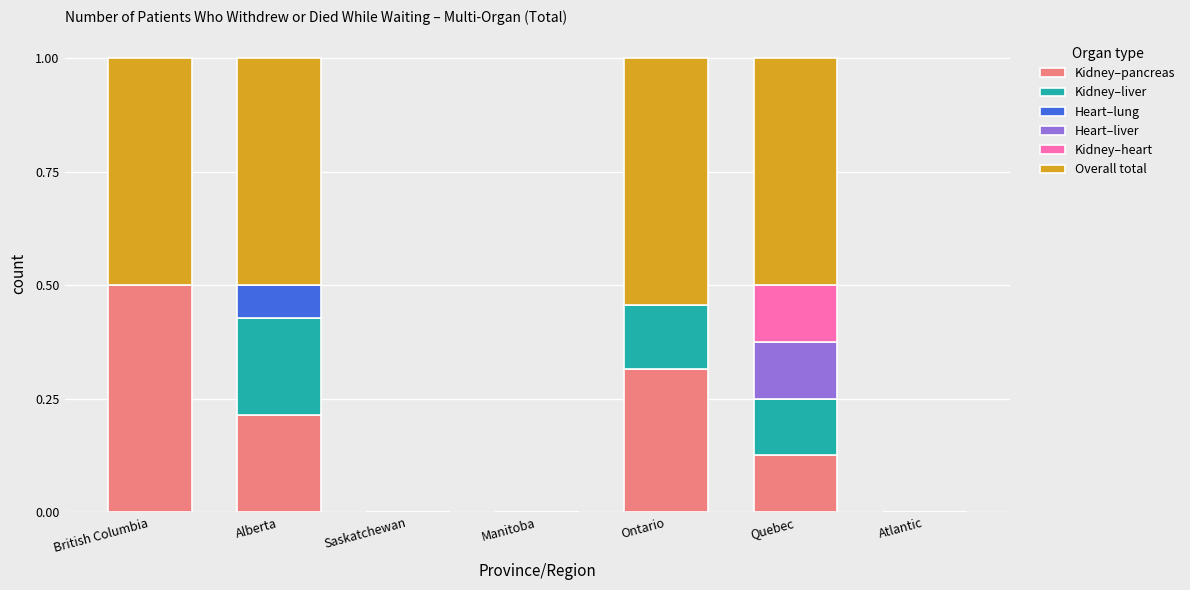

The Kidney–pancreas series shows 0.1 at Alberta. True or false?

False